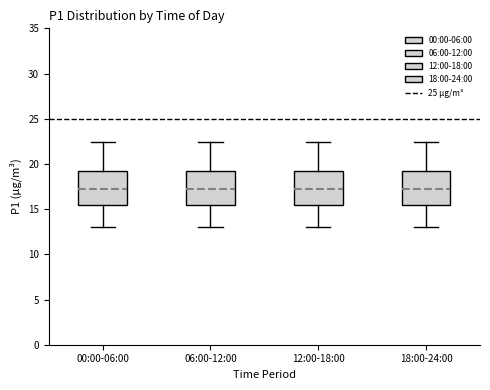

Where does the median line of the box for 00:00-06:00 sit on the y-axis? The values are not printed on the chart, so give them approximately, as read against the axis.

17.0